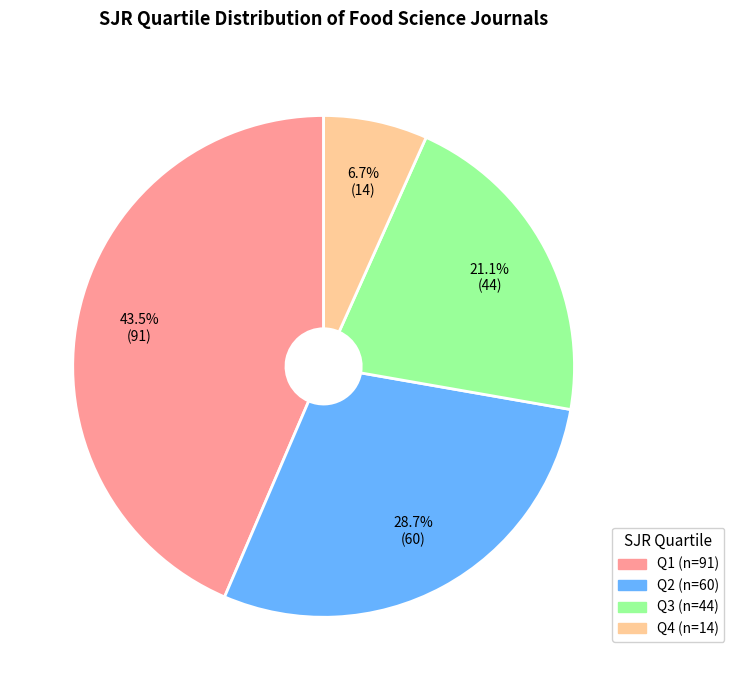

The Q2 slice represents 42% of the pie. True or false?

False